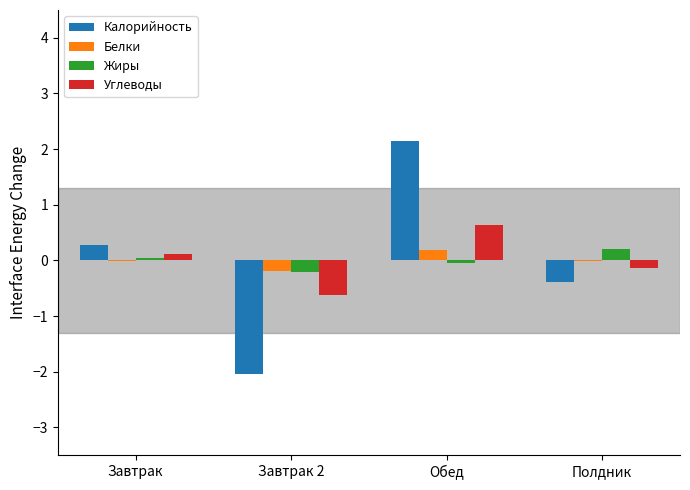

What is the maximum value shown in the chart?

2.1